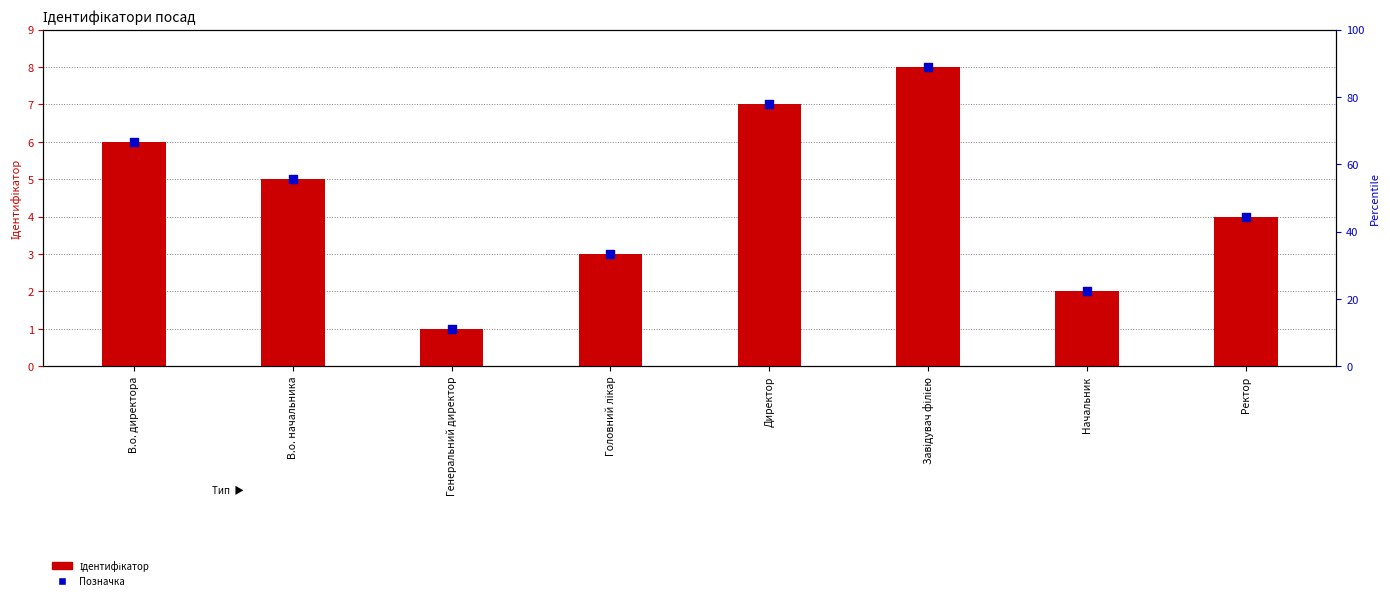

Which series reaches the minimum Y coordinate?

Ідентифікатор